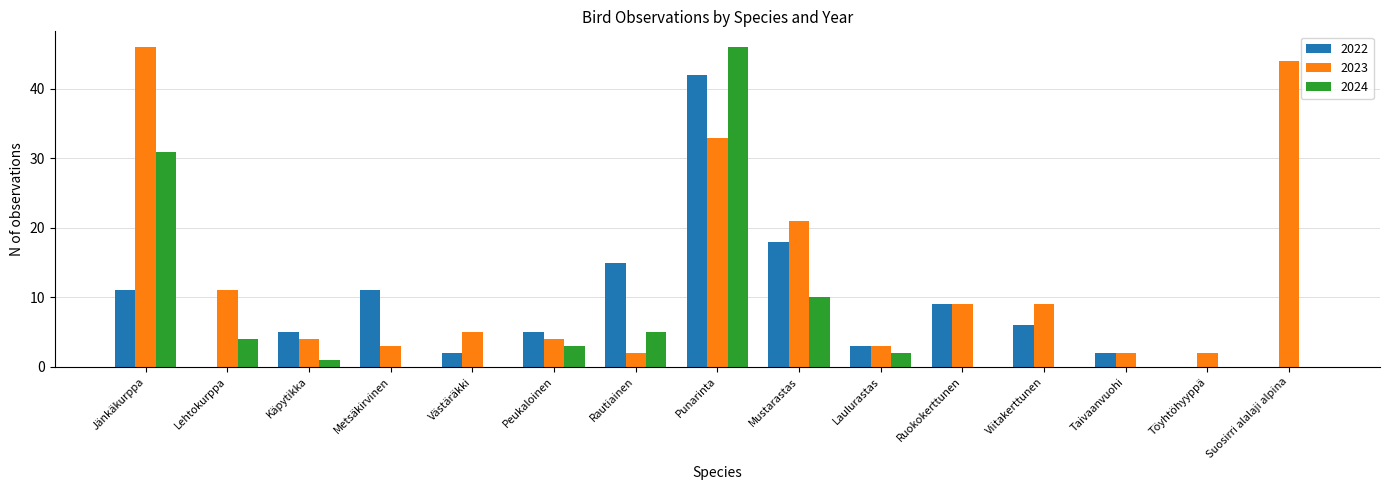

At which label does 2023 reach its peak?

Jänkäkurppa